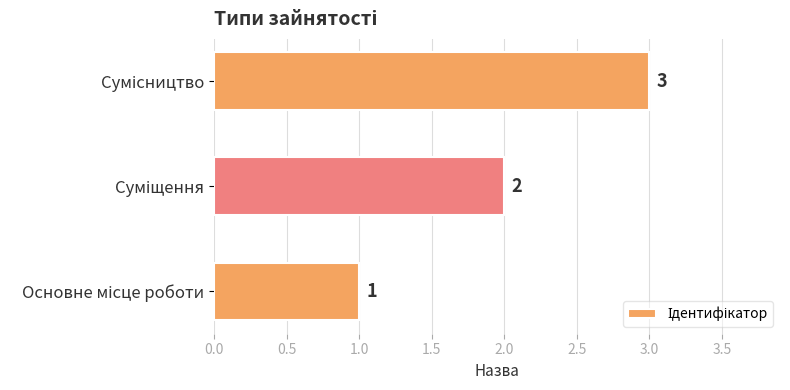

What is the maximum value shown in the chart?

3